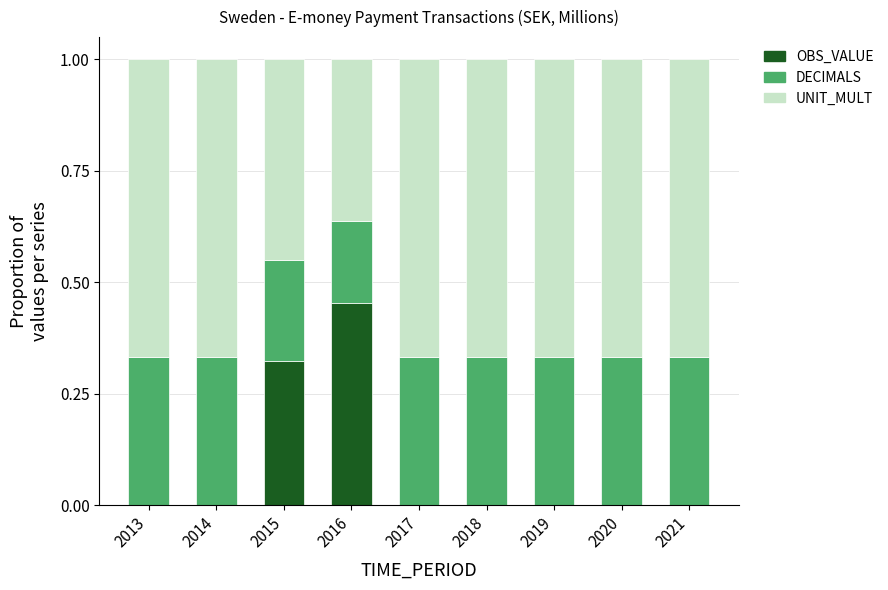

Is it true that OBS_VALUE equals 0.0 at 2017?

True